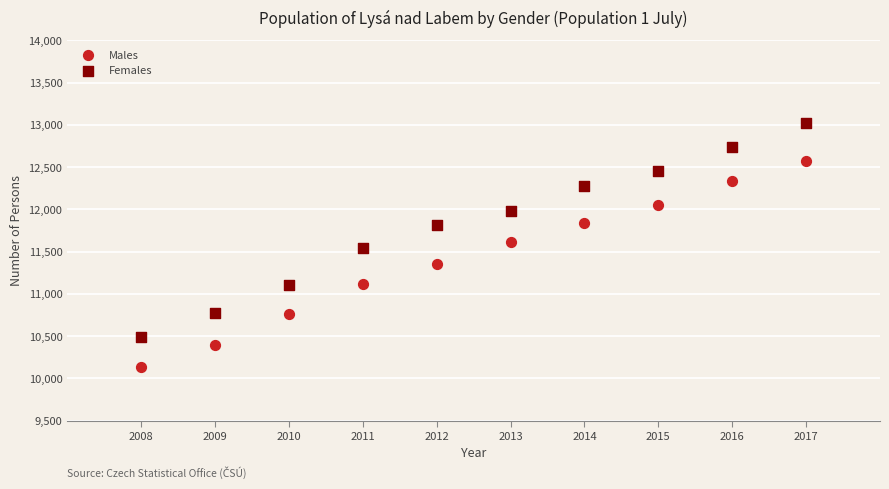

Which series has the widest spread of Y values?

Females